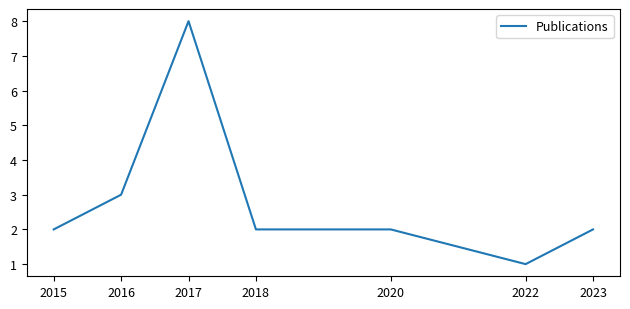

The chart shows a value of 1 at 2018. True or false?

False